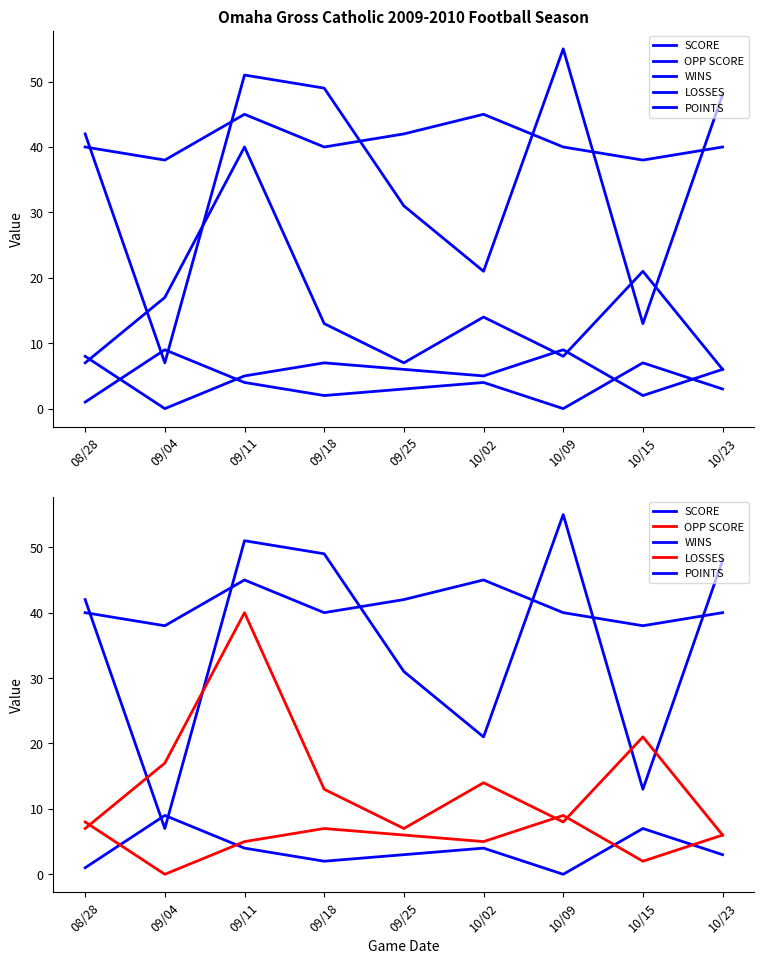

Which category has the lowest value in the SCORE series?

09/04